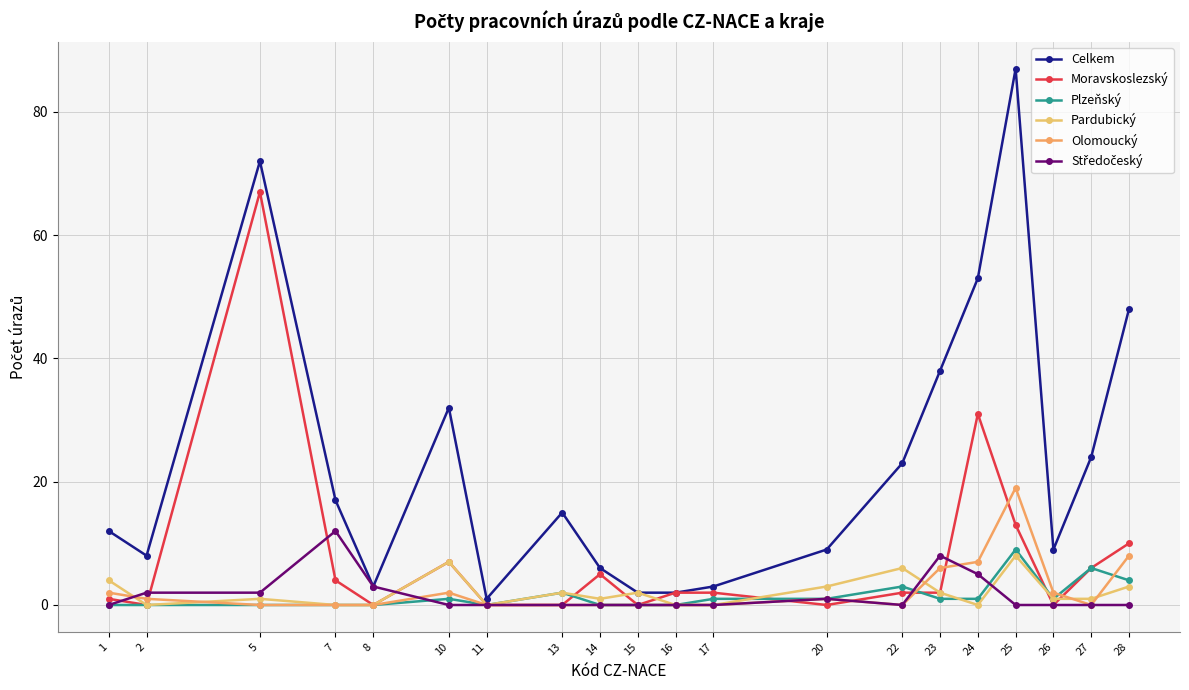

What is the value of the Moravskoslezský point at the 12th from the left?

2